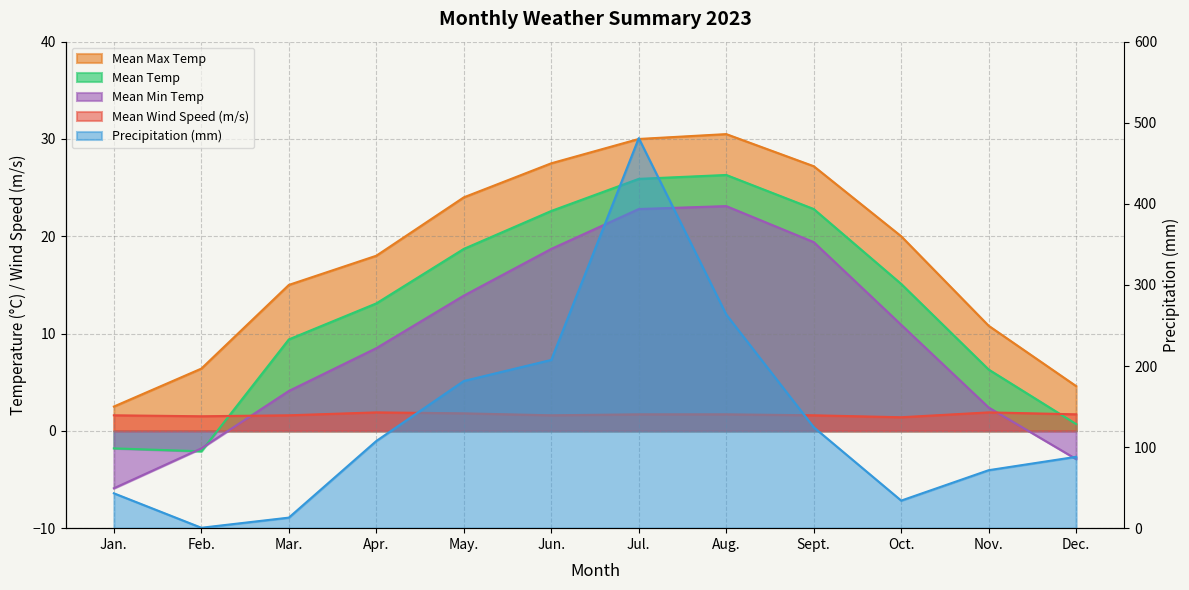

True or false: Mean Max Temp and Precipitation (mm) cross at least once.

True